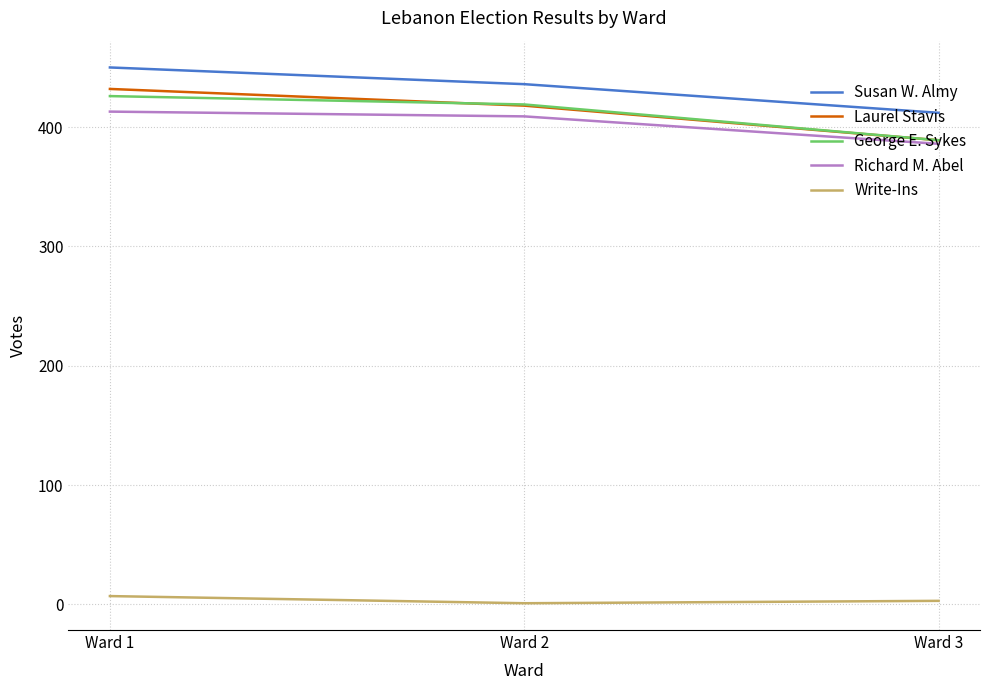

The Richard M. Abel series shows 413 at Ward 1. True or false?

True